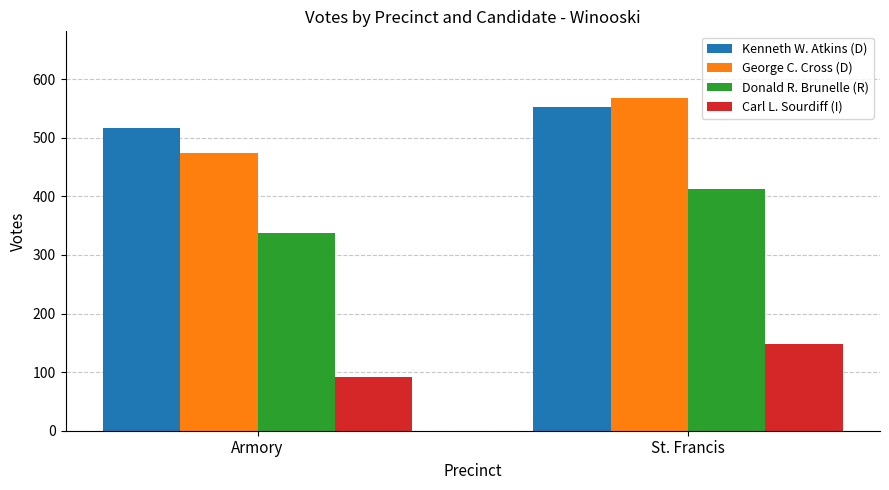

What is the value of the Carl L. Sourdiff (I) bar at the 1st from the left?

92